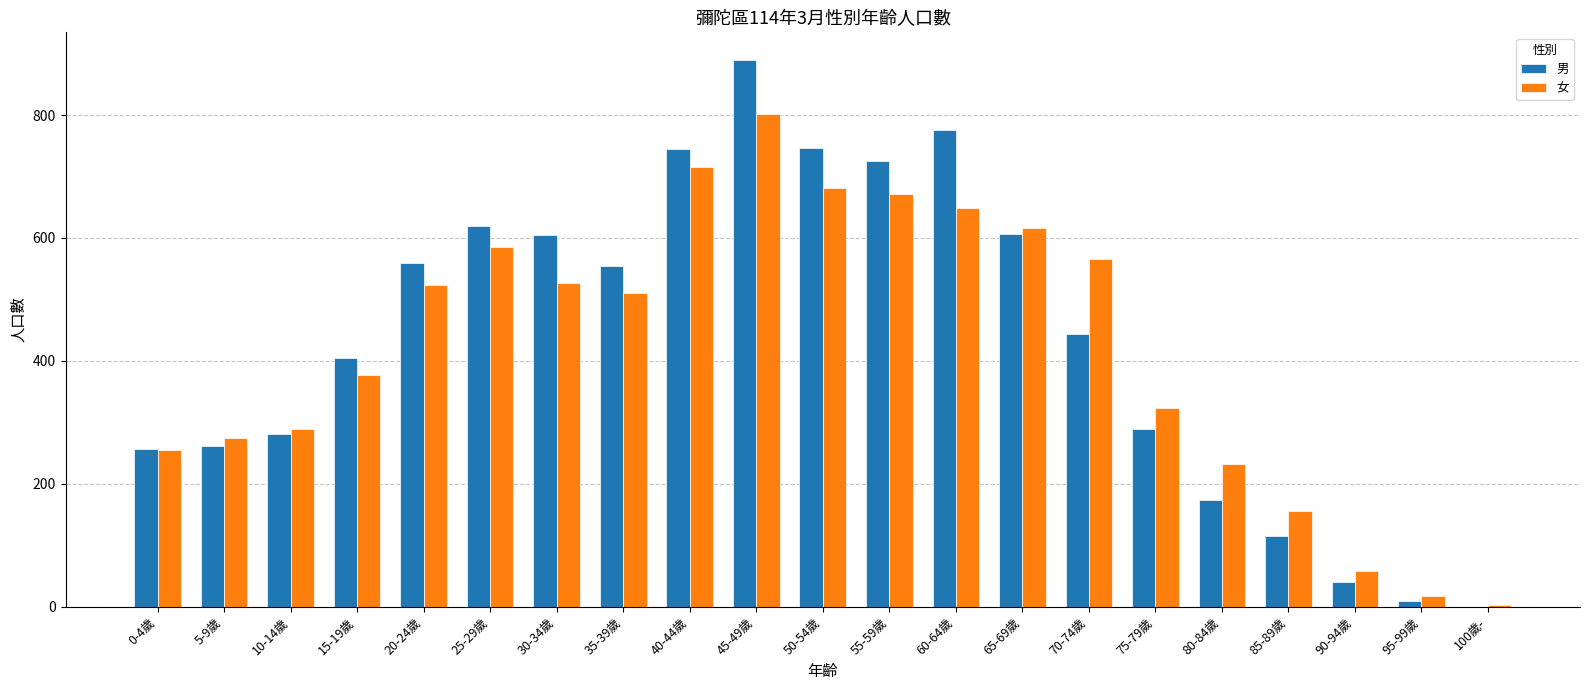

What is the greatest value displayed?

890